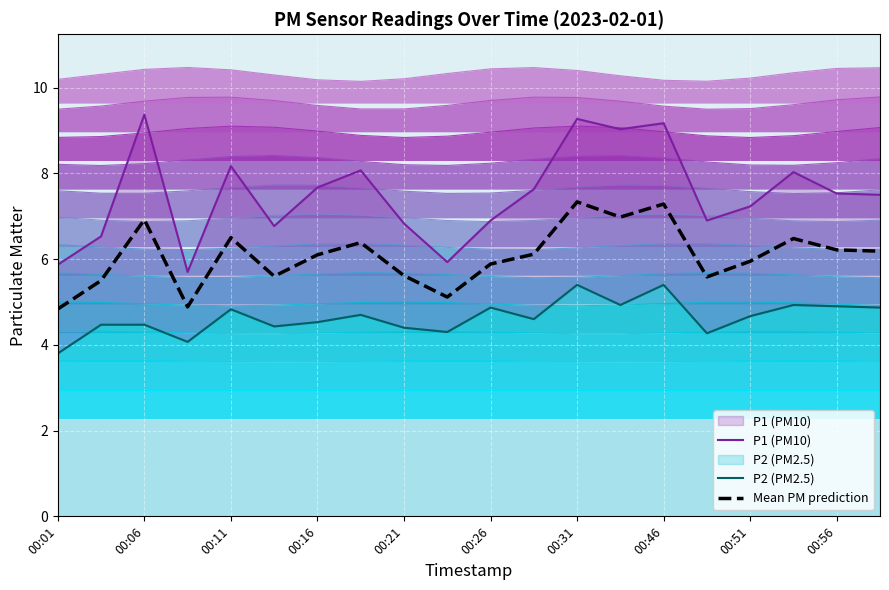

The value of Mean PM prediction at 00:06 is 6.9. True or false?

True